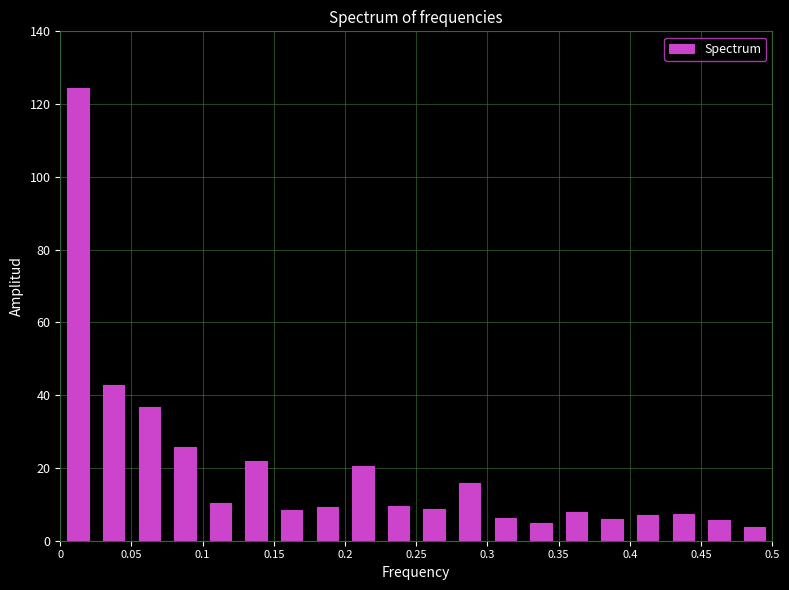

Reading left to right, list every bar in this chart as the range it spans on the x-axis followed by its height. The values are not printed on the chart, so give them approximately, as read against the axis.

0.000 to 0.025: 124
0.025 to 0.050: 42
0.050 to 0.075: 36
0.075 to 0.100: 26
0.100 to 0.125: 10
0.125 to 0.150: 22
0.150 to 0.175: 8
0.175 to 0.200: 10
0.200 to 0.225: 20
0.225 to 0.250: 10
0.250 to 0.275: 8
0.275 to 0.300: 16
0.300 to 0.325: 6
0.325 to 0.350: 4
0.350 to 0.375: 8
0.375 to 0.400: 6
0.400 to 0.425: 6
0.425 to 0.450: 8
0.450 to 0.475: 6
0.475 to 0.500: 4